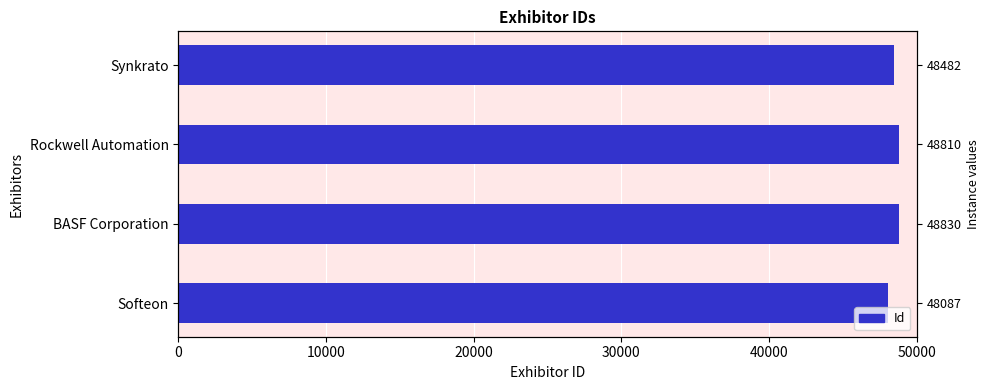

What is the value of the 4th bar from the left?

48482